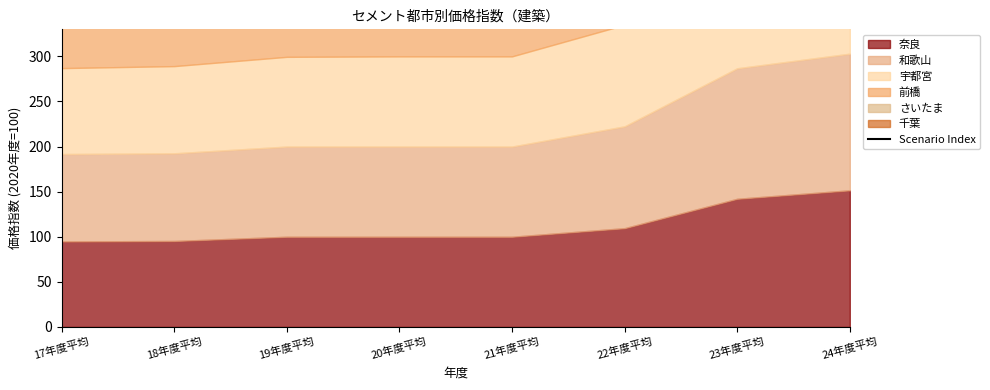

The value at 24年度平均 is 887.9. True or false?

True